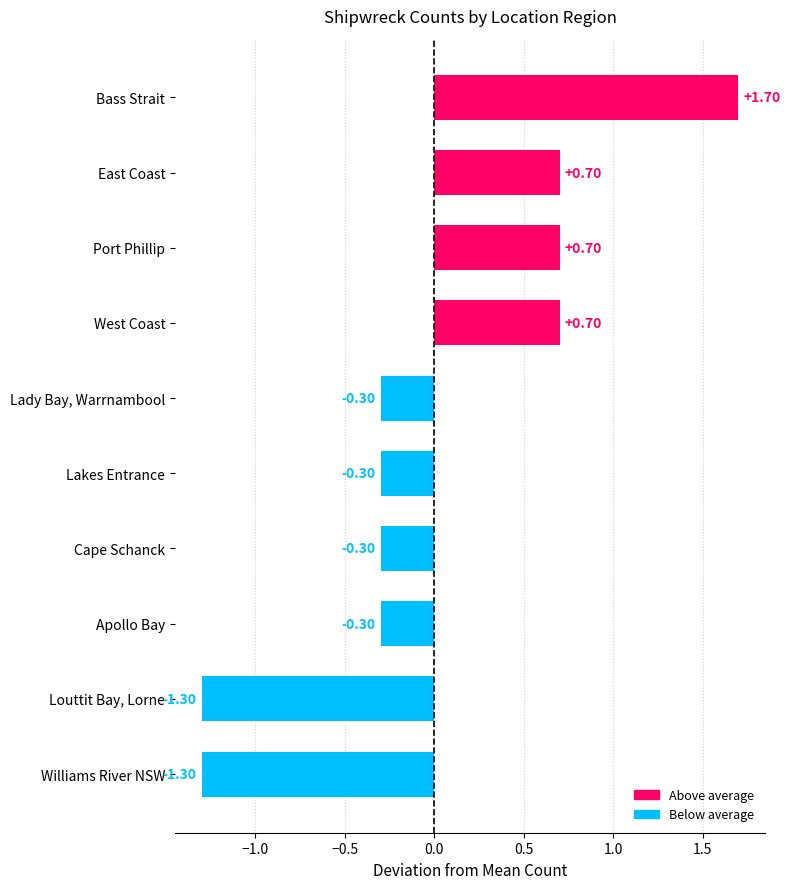

Which label corresponds to the largest value in the chart?

Bass Strait